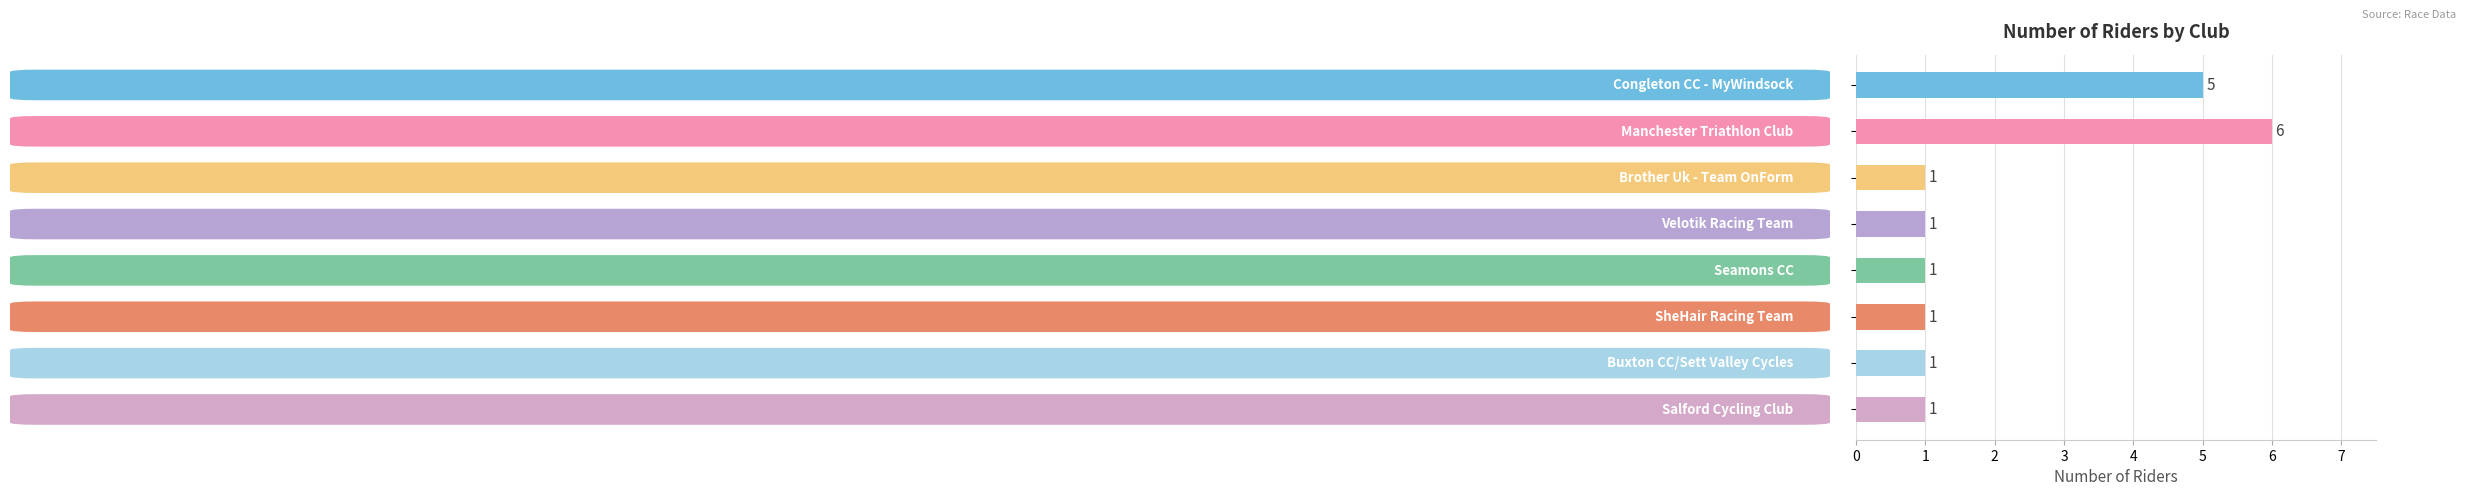

Count the number of data series in this chart.

1